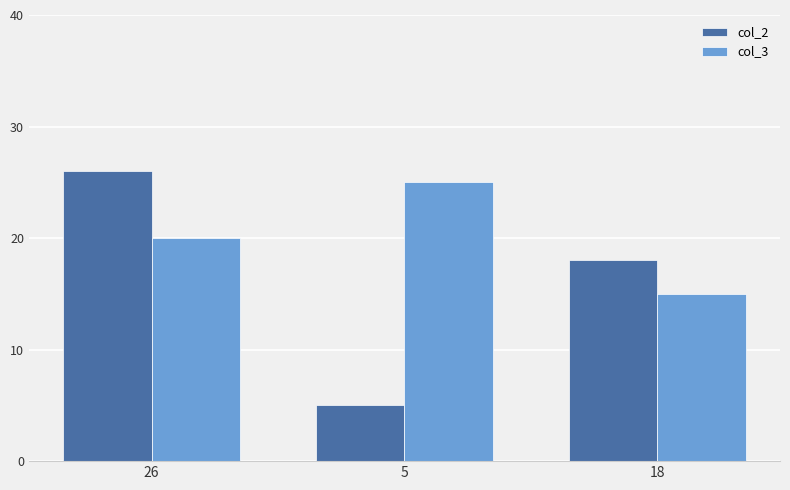

What is the label of the 2nd bar from the left?

5